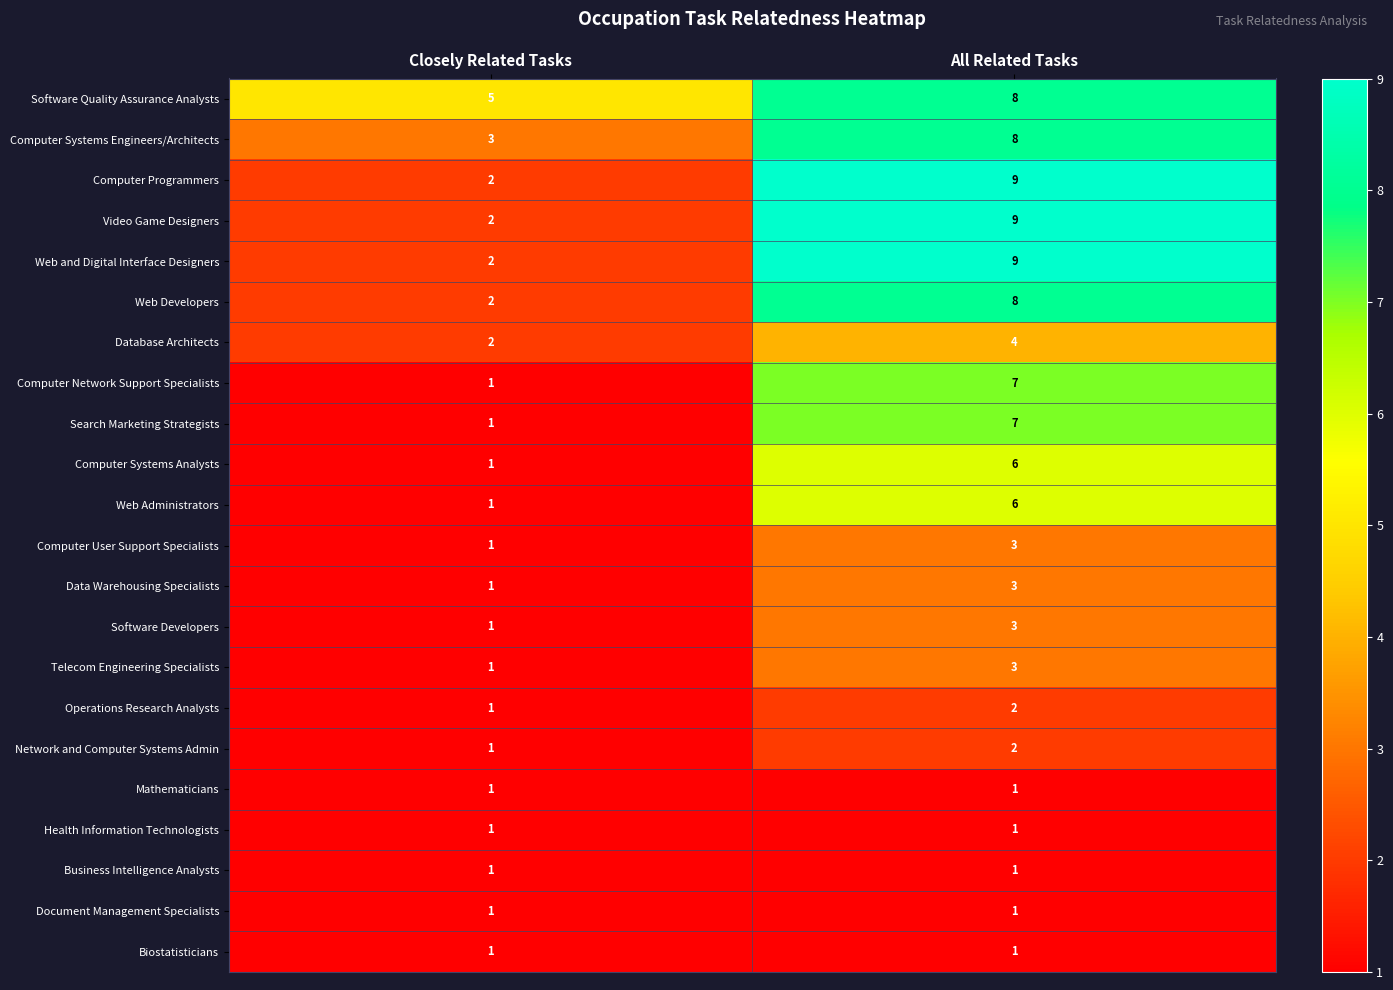

At which category is the sum across all series the highest?

All Related Tasks